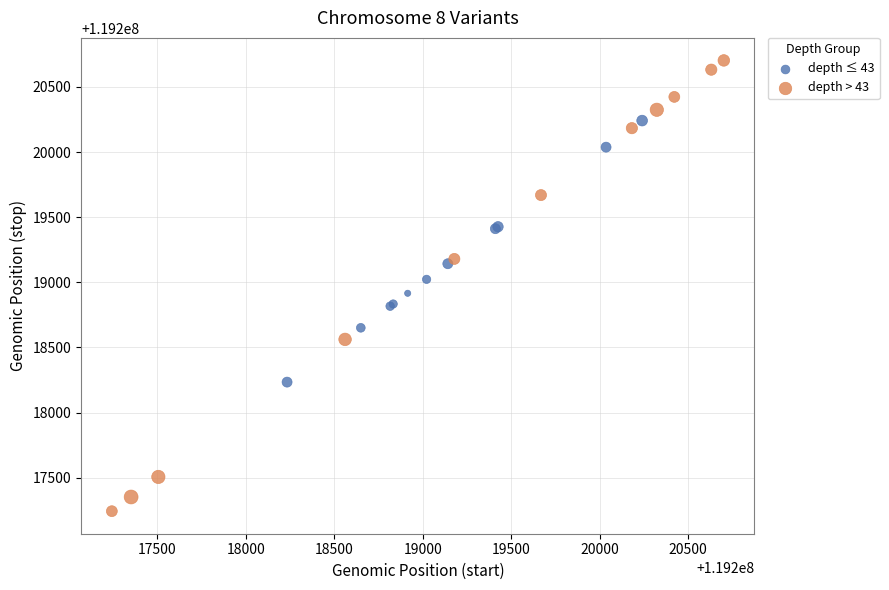

Which series contains the highest Y value?

depth > 43